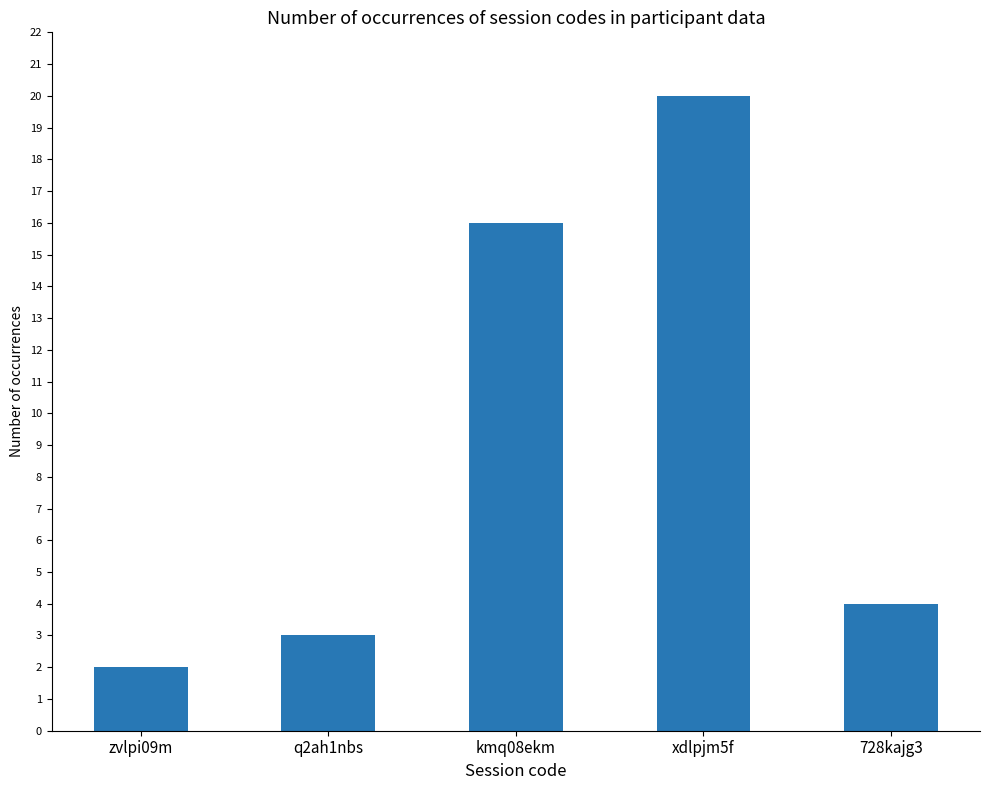

Which label corresponds to the smallest value in the chart?

zvlpi09m